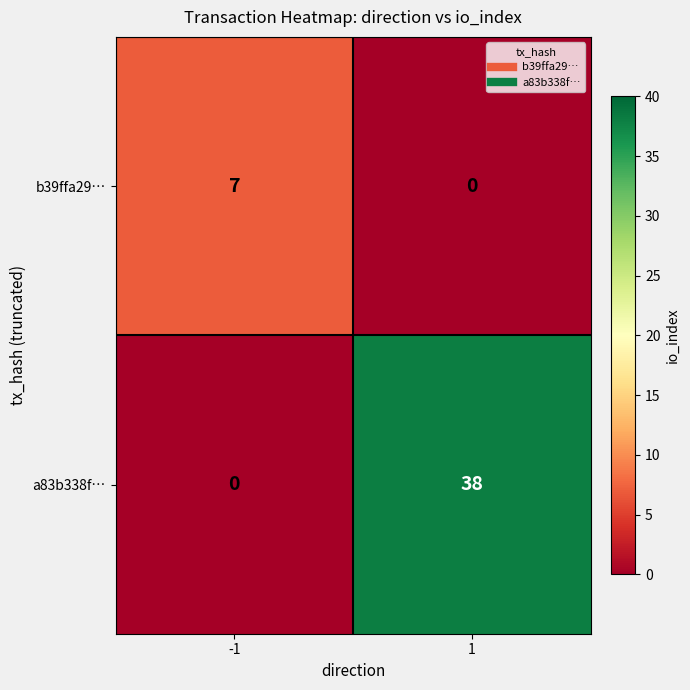

What is the total value across all series at -1?

7